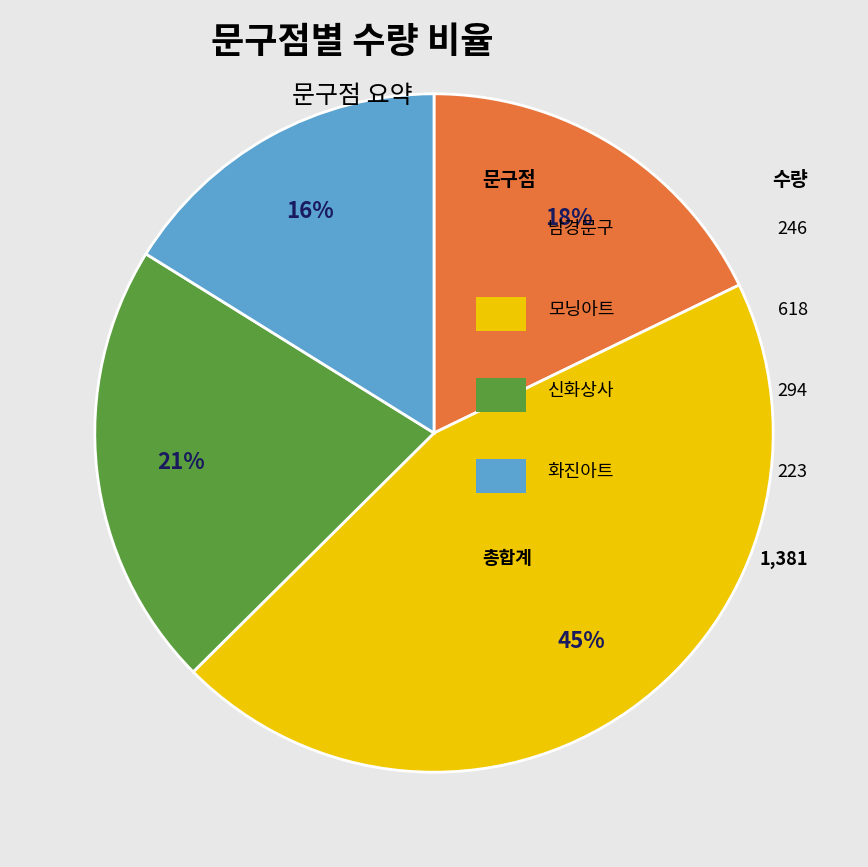

To the nearest percent, what is the difference between the largest and smallest slice percentages?

29%